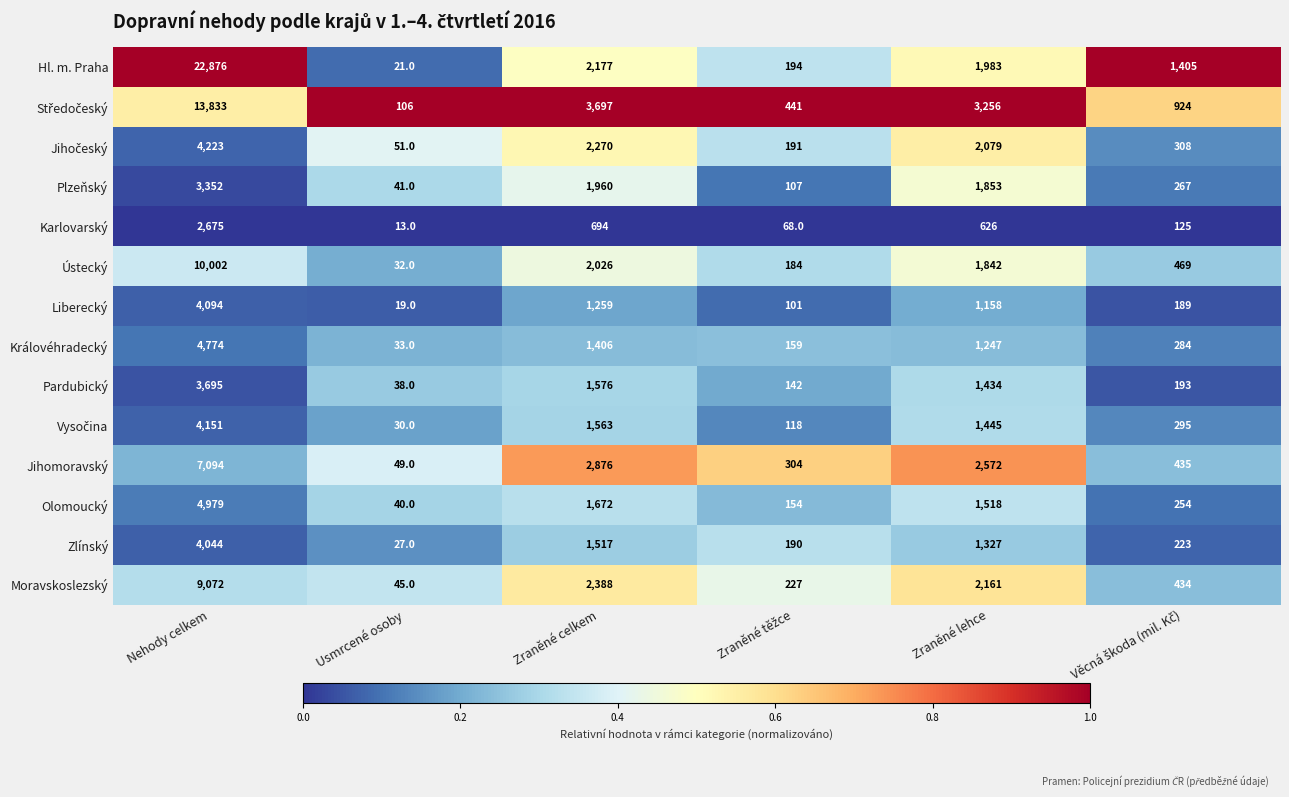

The value of Olomoucký at Usmrcené osoby is 61. True or false?

False